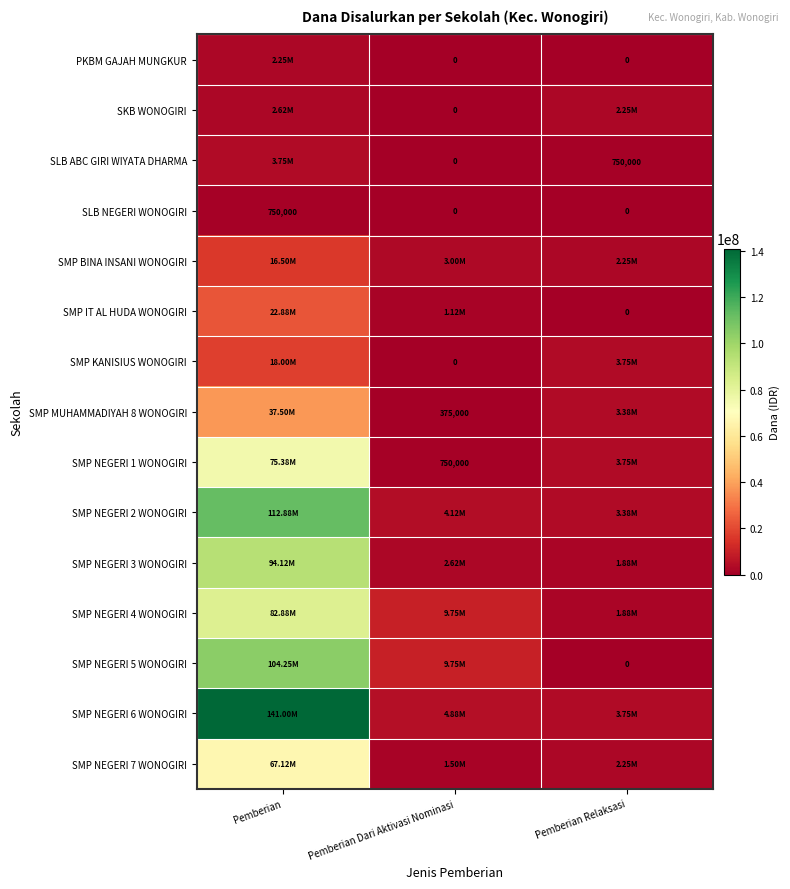

Between Pemberian Relaksasi and Pemberian Dari Aktivasi Nominasi, which is larger?

Pemberian Relaksasi